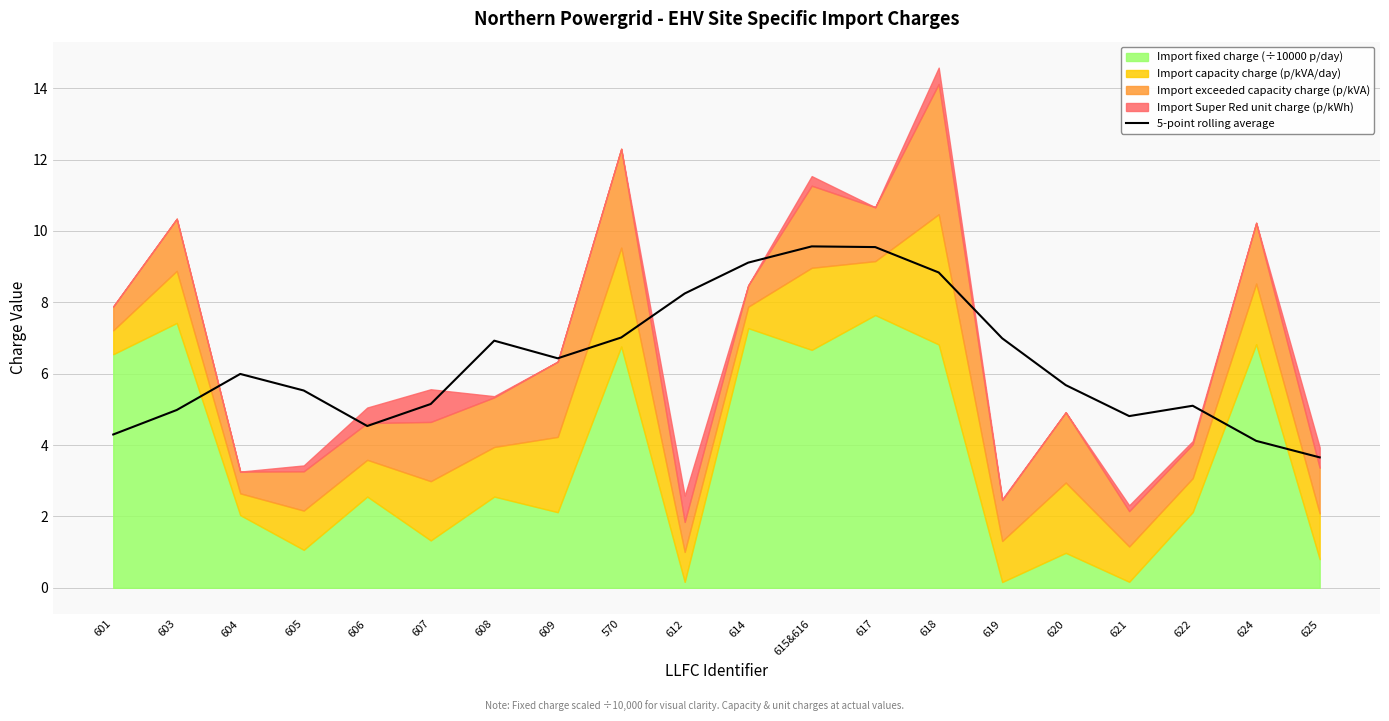

What position from the left is 604?

3